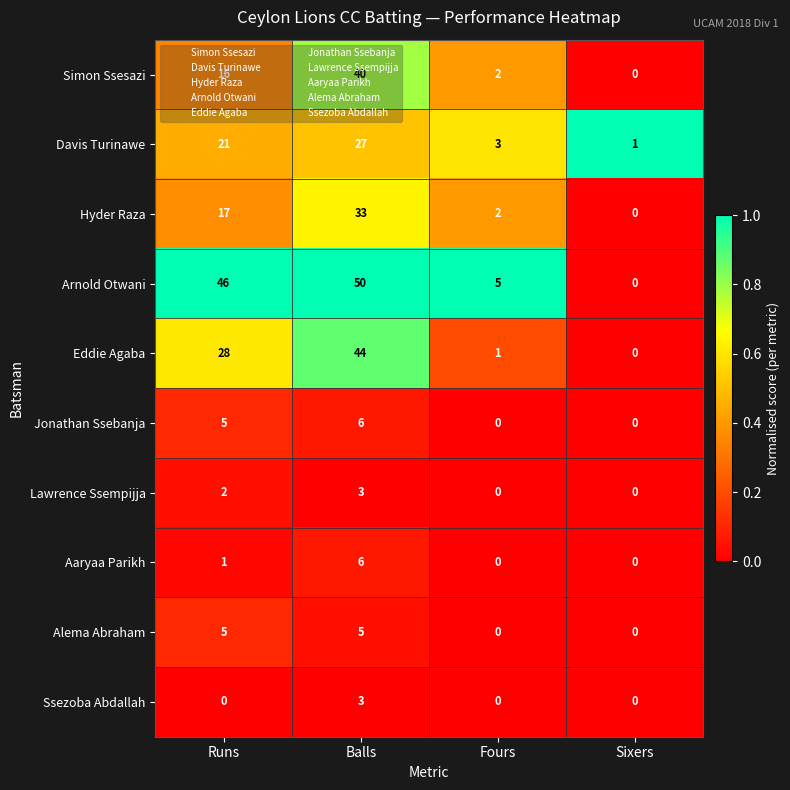

What is the greatest value displayed?

50